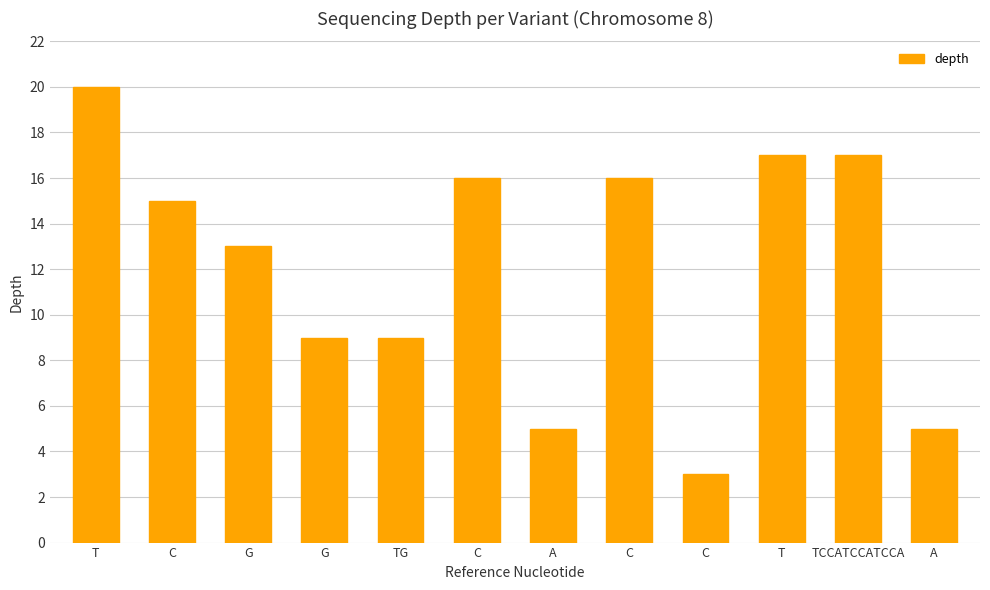

Rank the categories by value from lowest to highest.

C, A, A, G, TG, G, C, C, C, T, TCCATCCATCCA, T